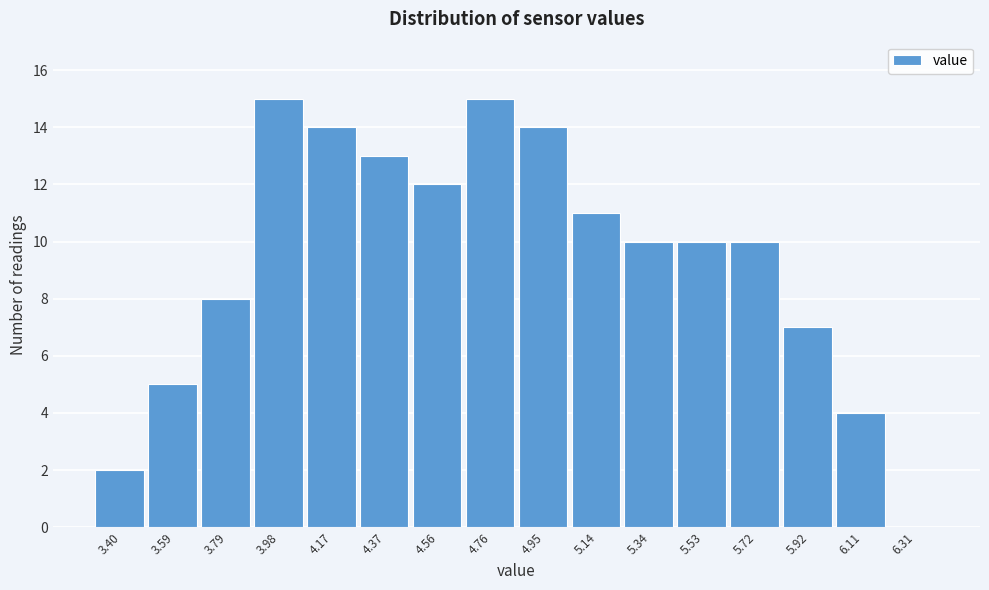

Reading left to right, transcribe all the data shown in this chart.

3.40=2	3.59=5	3.79=8	3.98=15	4.17=14	4.37=13	4.56=12	4.76=15	4.95=14	5.14=11	5.34=10	5.53=10	5.72=10	5.92=7	6.11=4	6.31=0